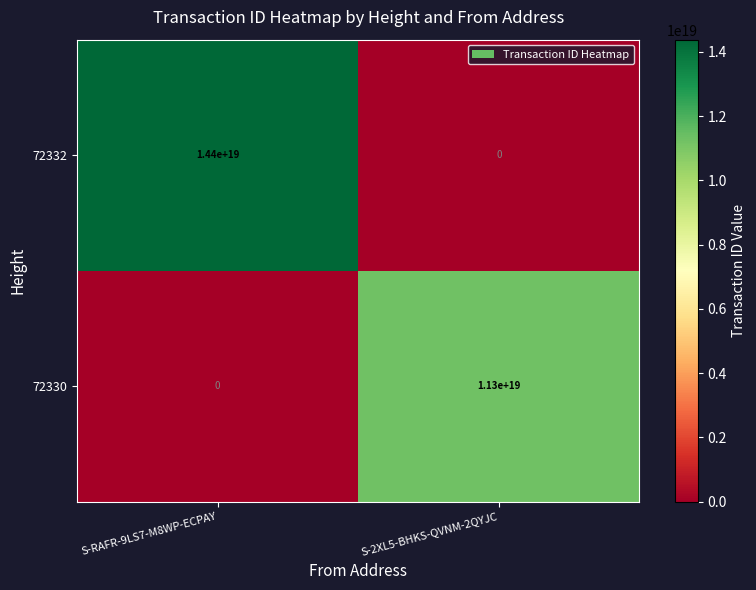

True or false: 72332 has a value of -8486850449484575744 at S-2XL5-BHKS-QVNM-2QYJC.

False